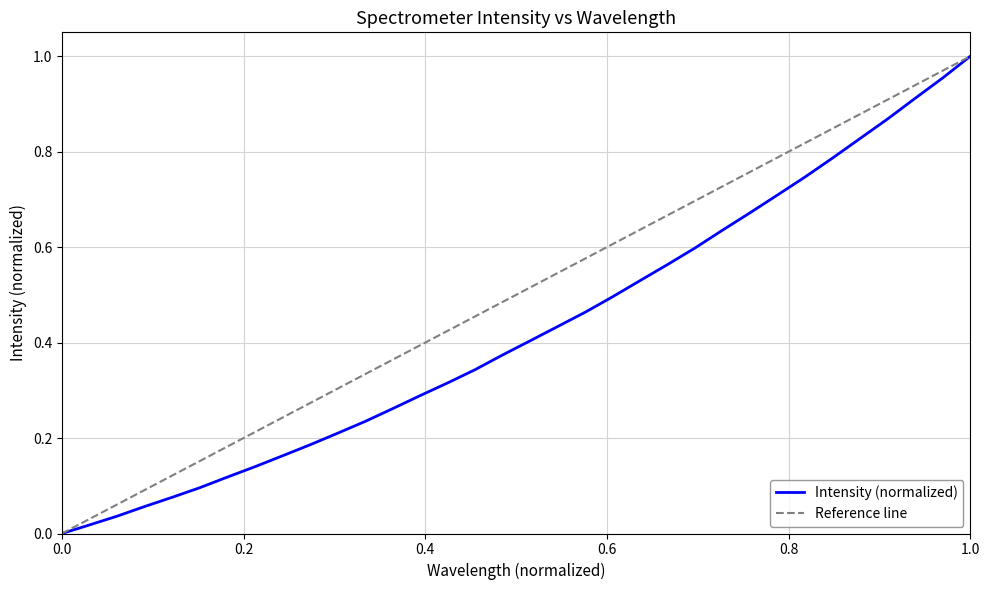

What is the difference between the second highest and minimum values?

1.0